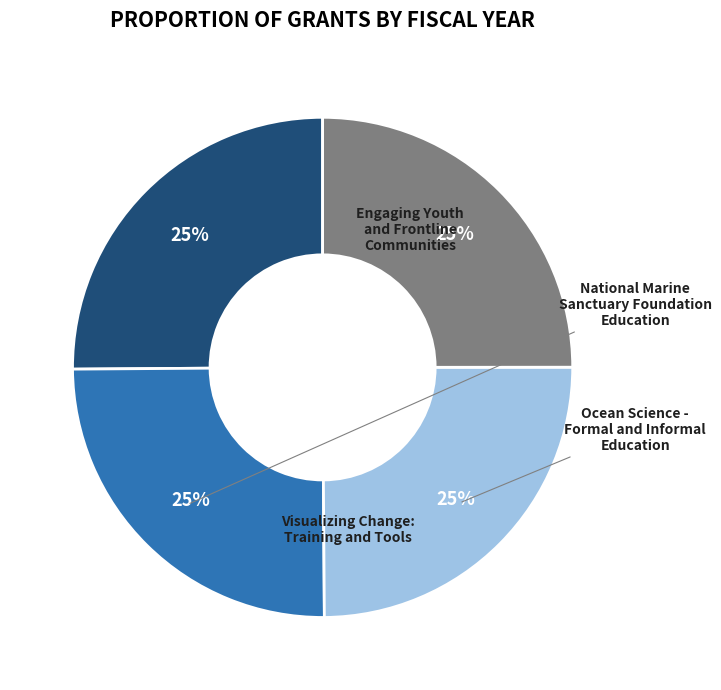

What percentage is the Engaging Youth and Frontline Communities slice, to the nearest percent?

25%